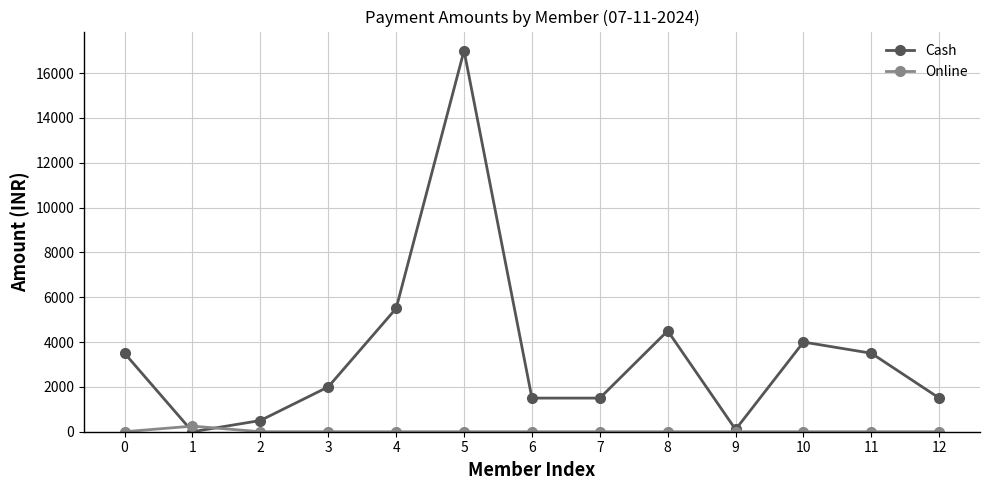

At which category is the sum across all series the highest?

5